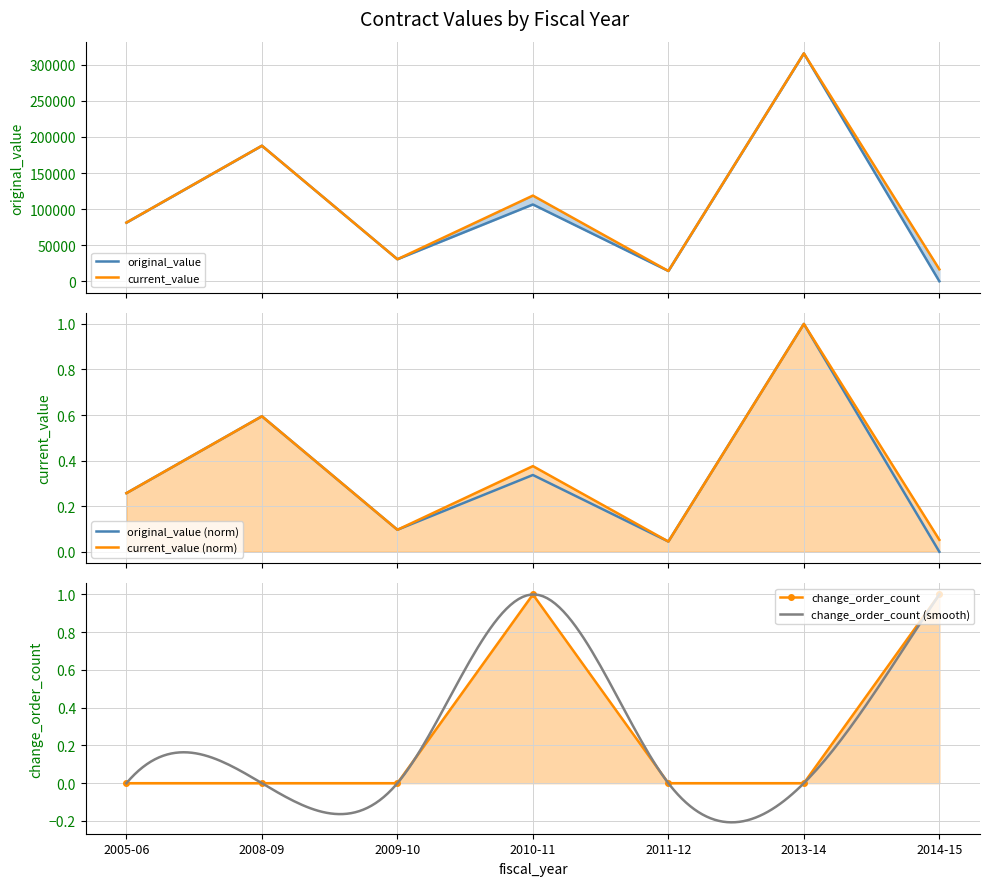

True or false: change_order_count has more than 2 points higher than both neighbors.

False